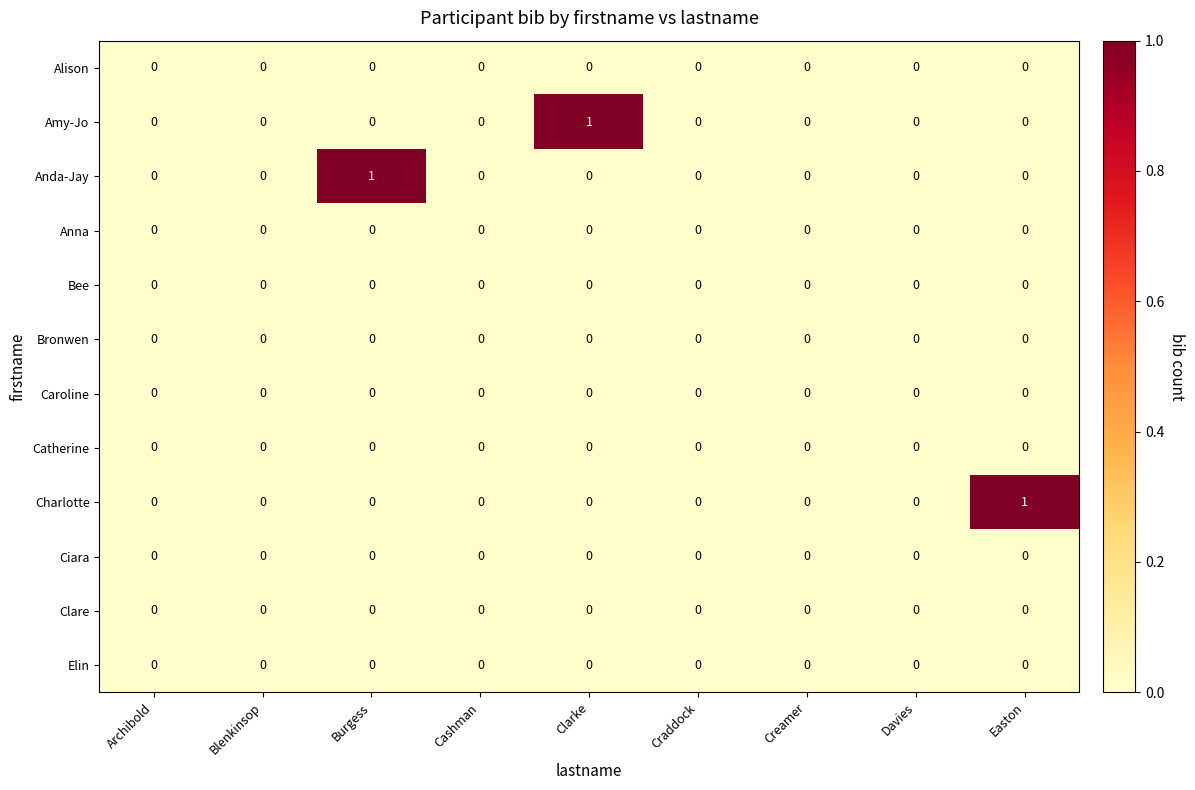

How many distinct data groups are displayed?

12